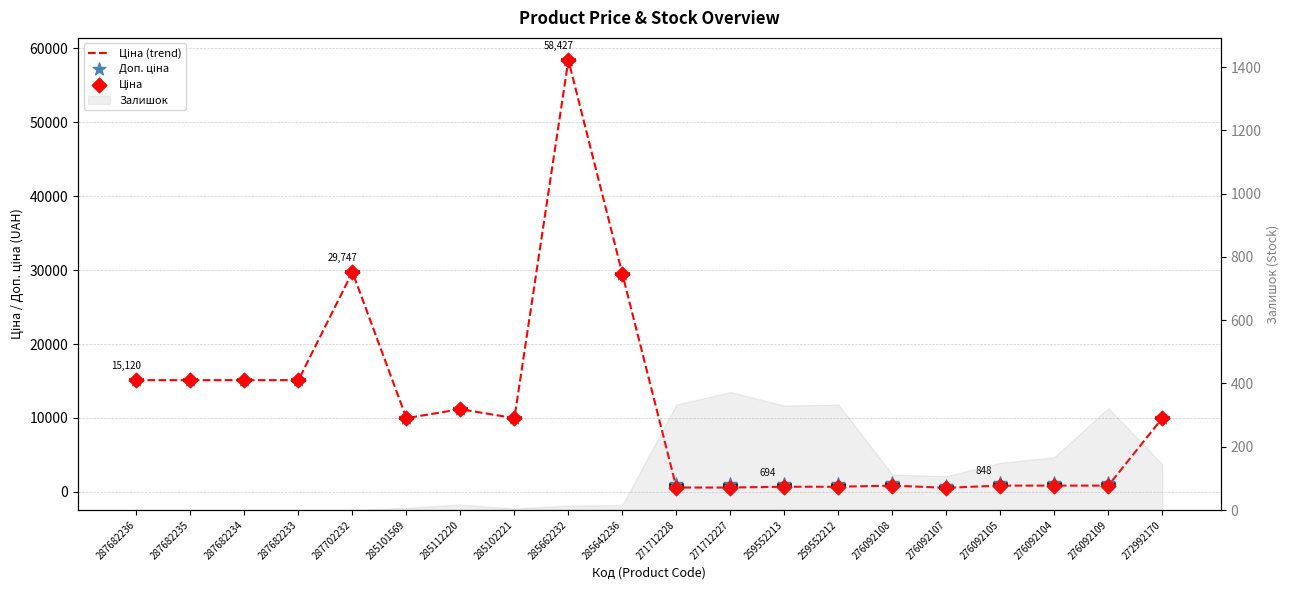

Which series has the widest spread of Y values?

Ціна (trend)